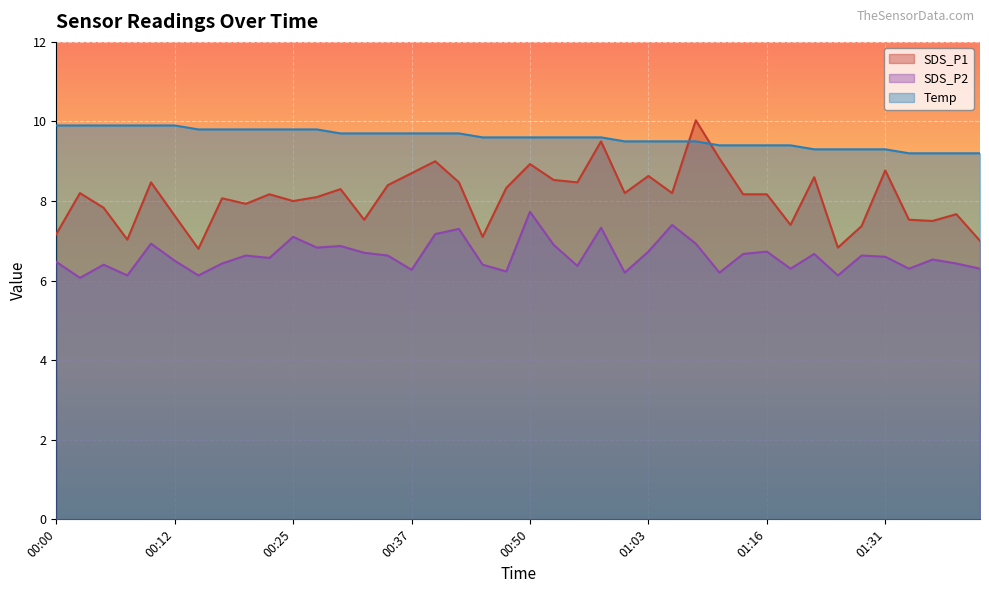

At which category is the sum across all series the highest?

01:09